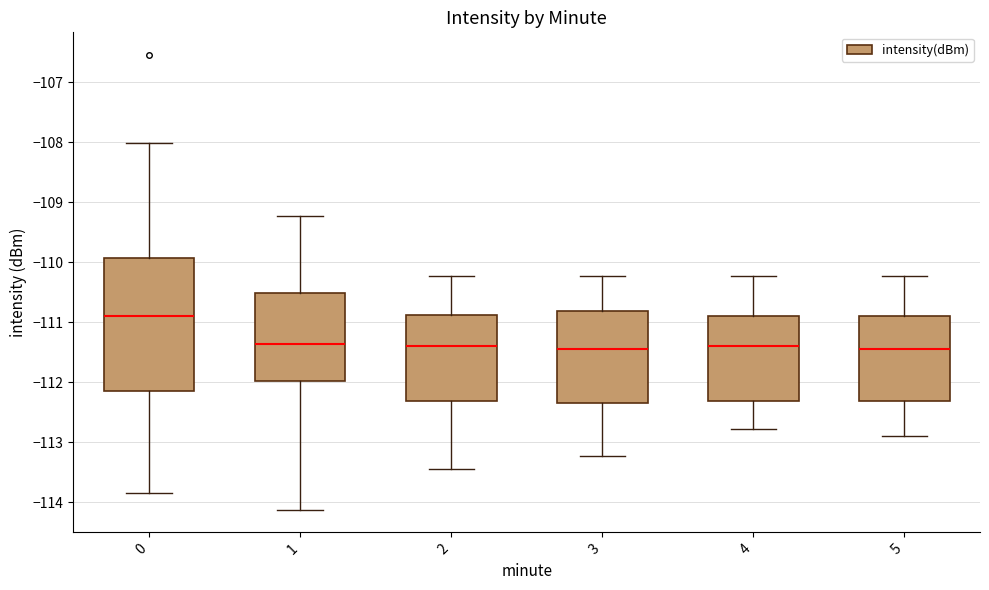

Where is the upper edge of the box at x = 2 on the y-axis? The values are not printed on the chart, so give them approximately, as read against the axis.

-110.9